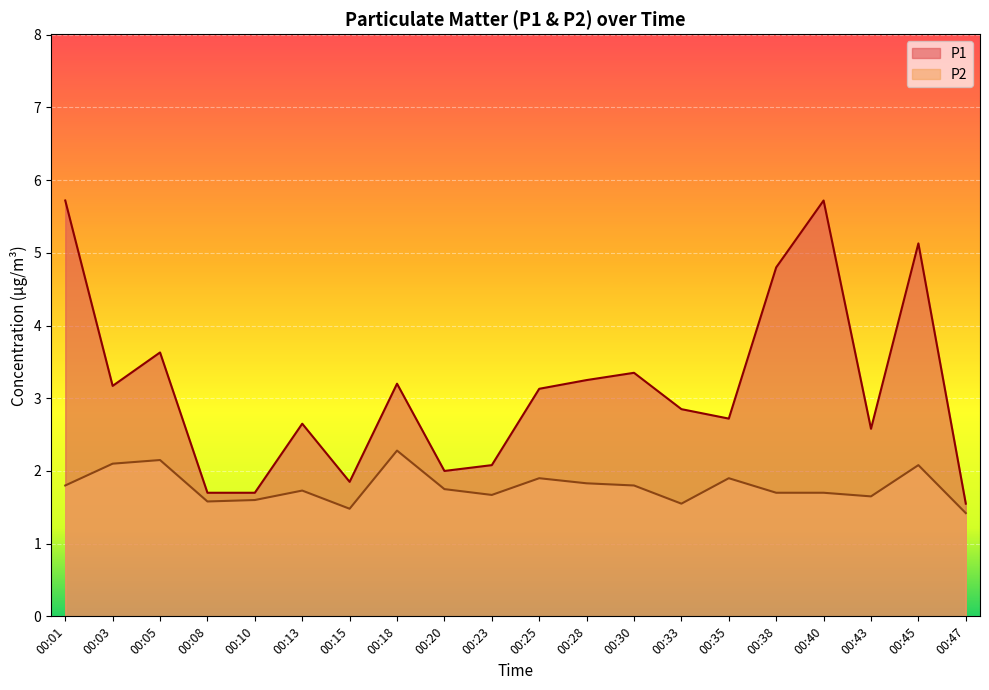

At which label is P1 closest to 3?

00:25